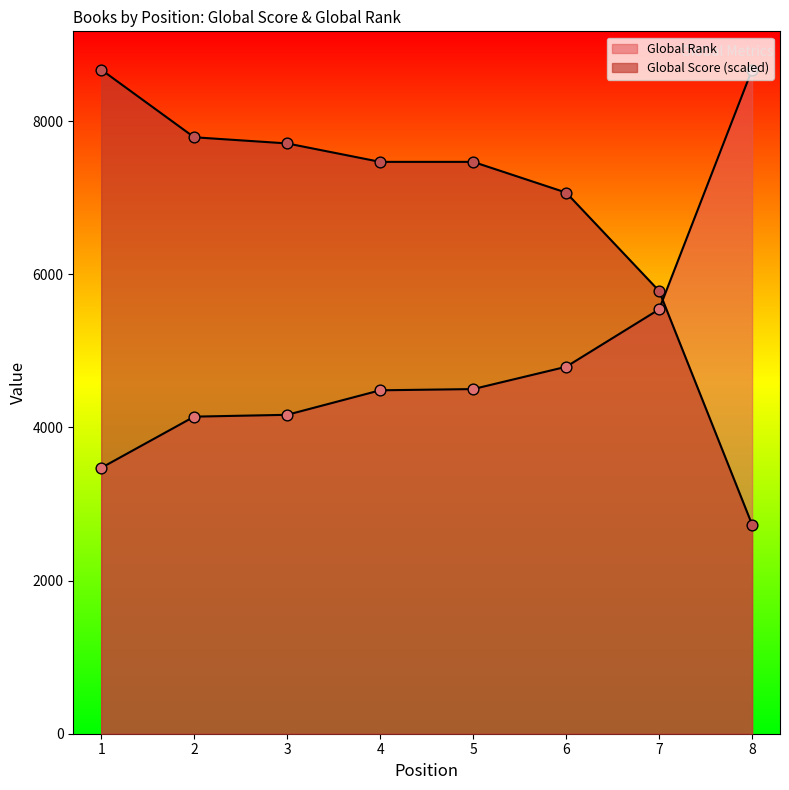

Which series reaches the minimum Y coordinate?

Global Score